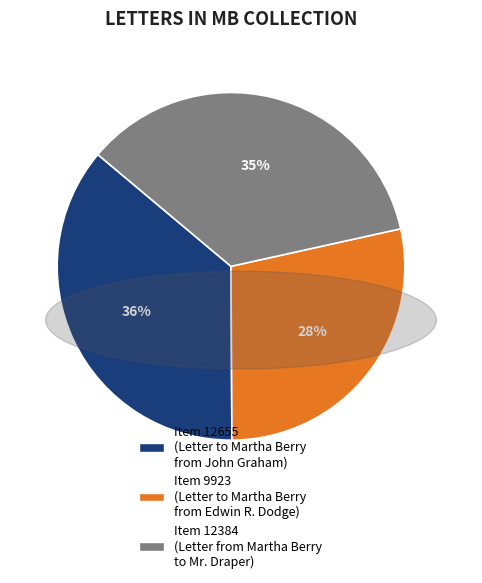

Between Item 12384 (Letter from Martha Berry to Mr. Draper) and Item 9923 (Letter to Martha Berry from Edwin R. Dodge), which is larger?

Item 12384 (Letter from Martha Berry to Mr. Draper)